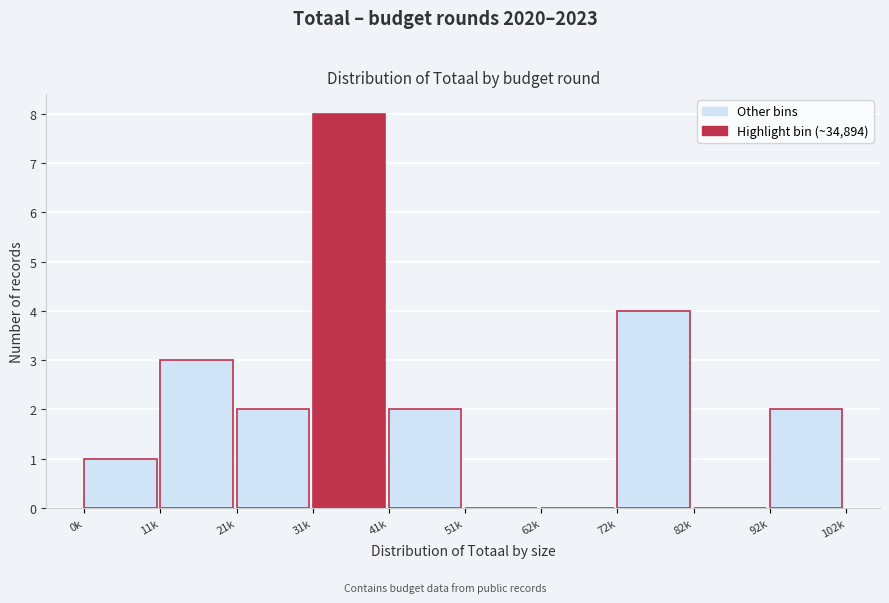

Reading left to right, what are all the values shown in this chart?

0k=1	11k=3	21k=2	31k=8	41k=2	51k=0	62k=0	72k=4	82k=0	92k=2